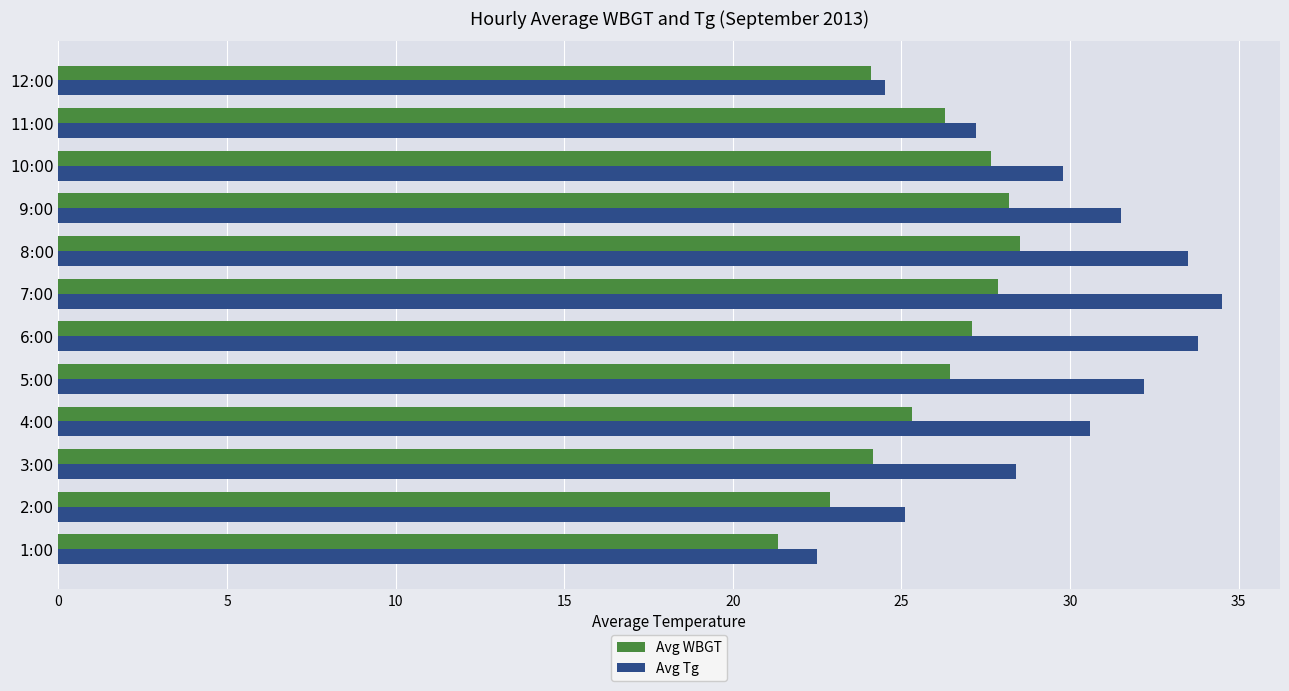

What is the spread (max minus min) of values at 12:00?

0.4